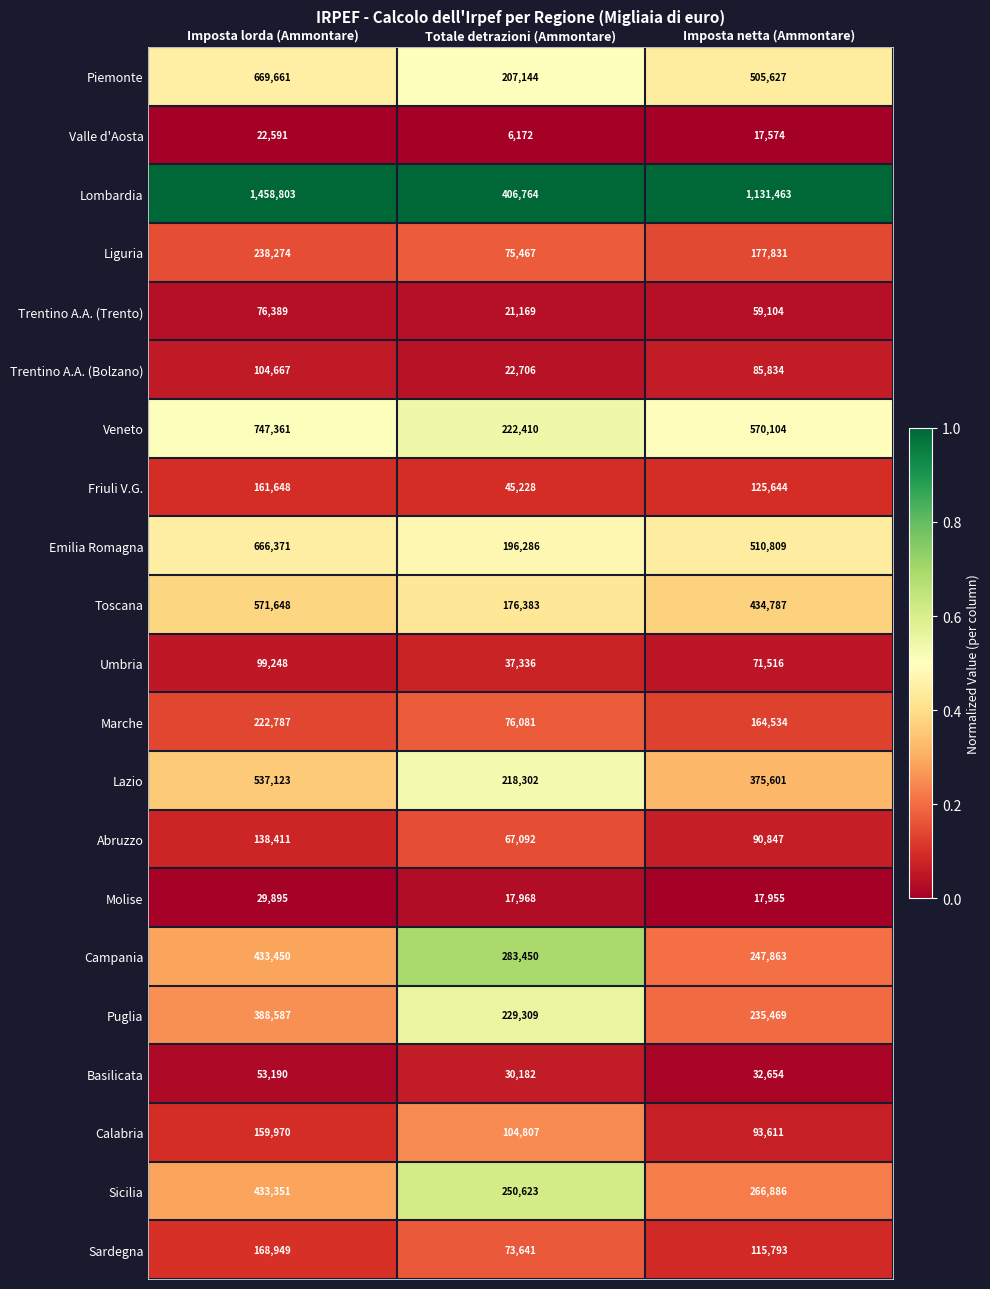

The value of Emilia Romagna at Totale detrazioni (Ammontare) is 39923. True or false?

False